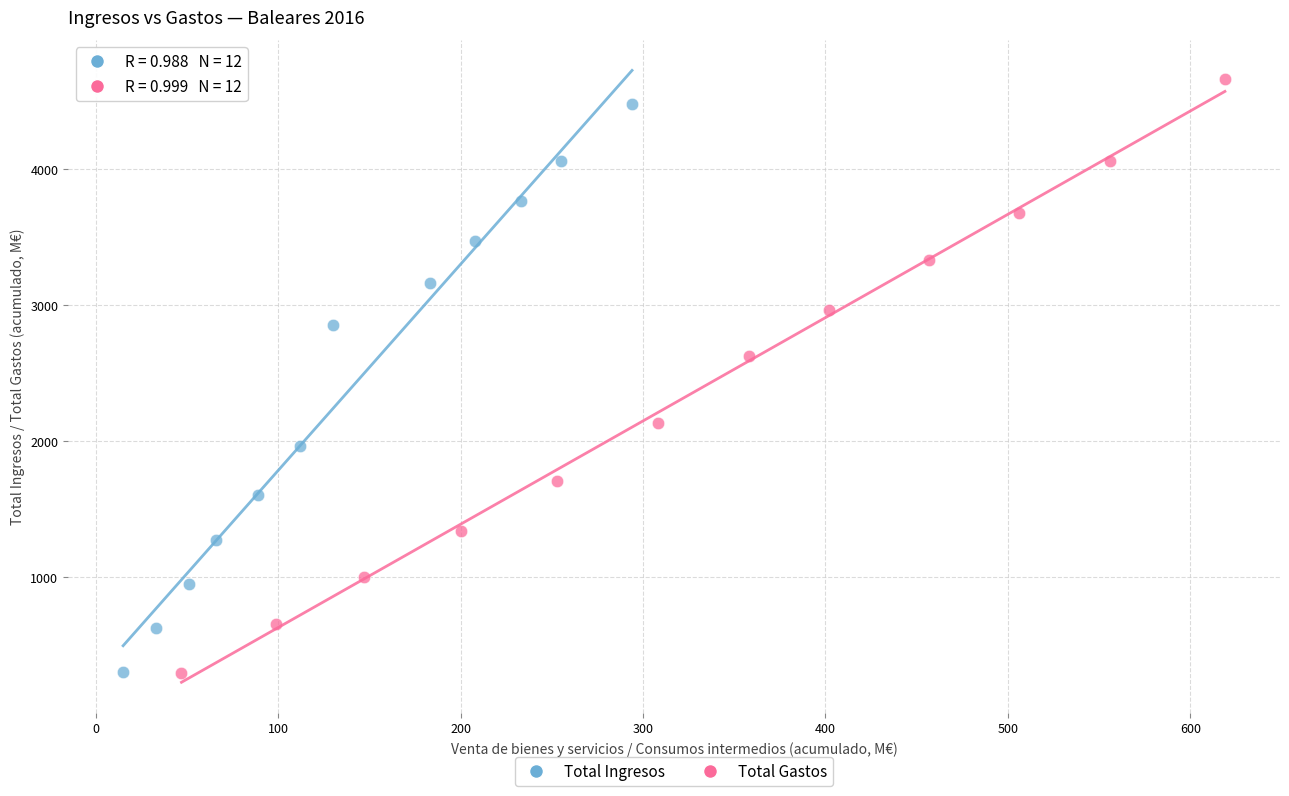

Which series has the widest spread of Y values?

Total Gastos